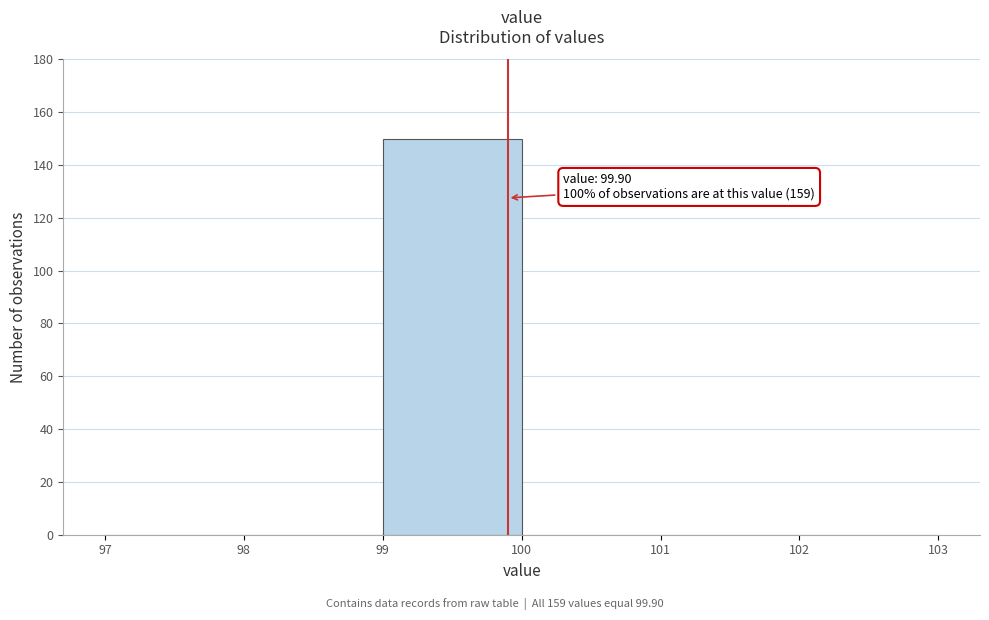

Over which range of the x-axis is the bar tallest?

99 to 100